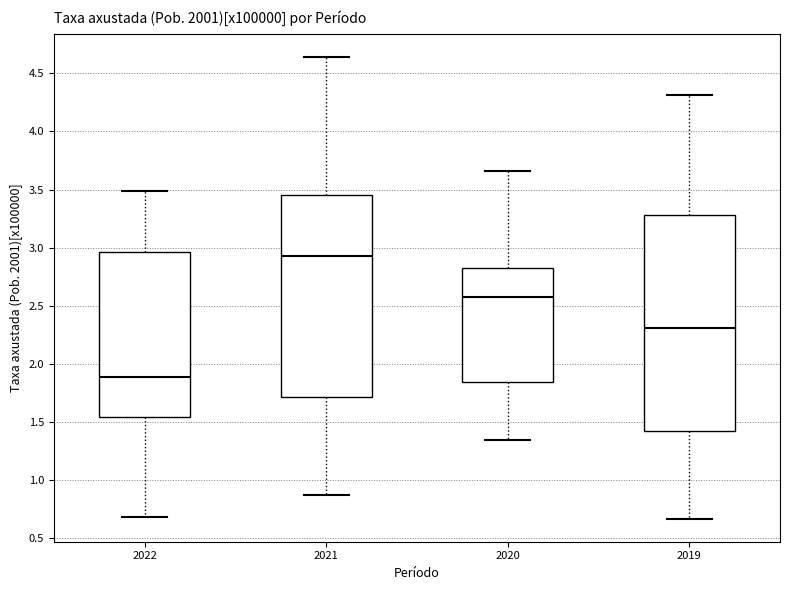

Where does the lower whisker of the box at x = 2022 end on the y-axis? The values are not printed on the chart, so give them approximately, as read against the axis.

0.70